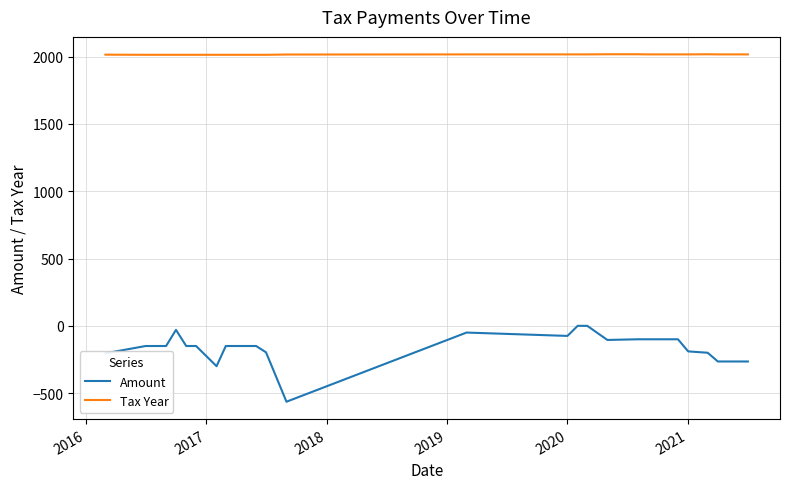

Which series has the largest total across all categories?

Tax Year